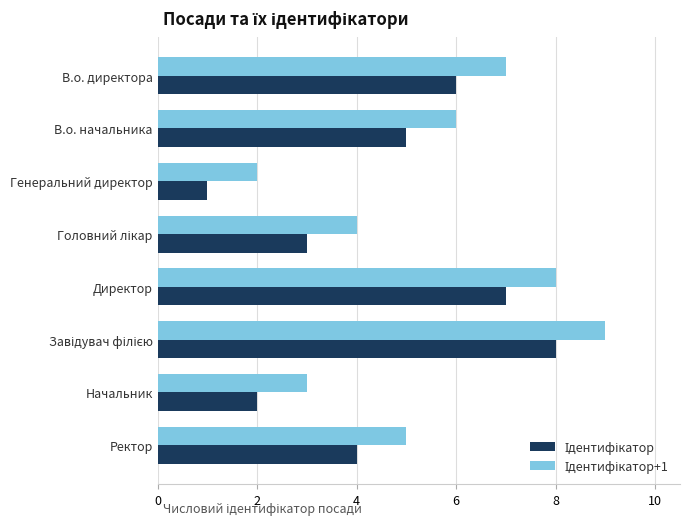

Which category has the lowest value across all series?

Генеральний директор